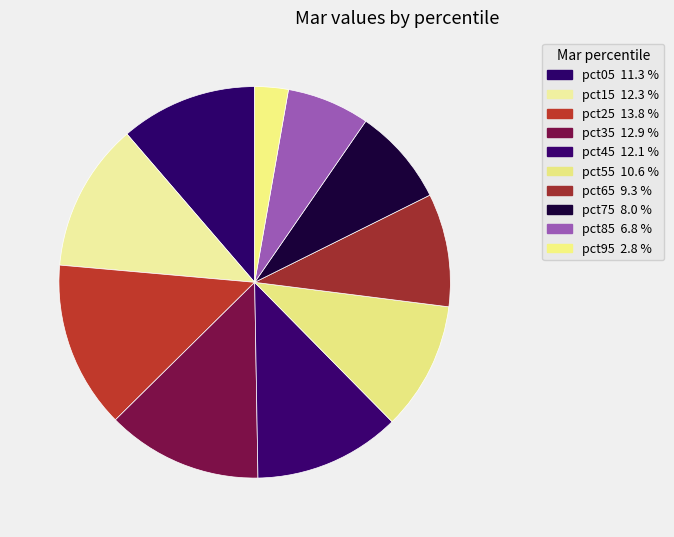

To the nearest percent, what is the combined percentage of pct65 and pct85?

16%